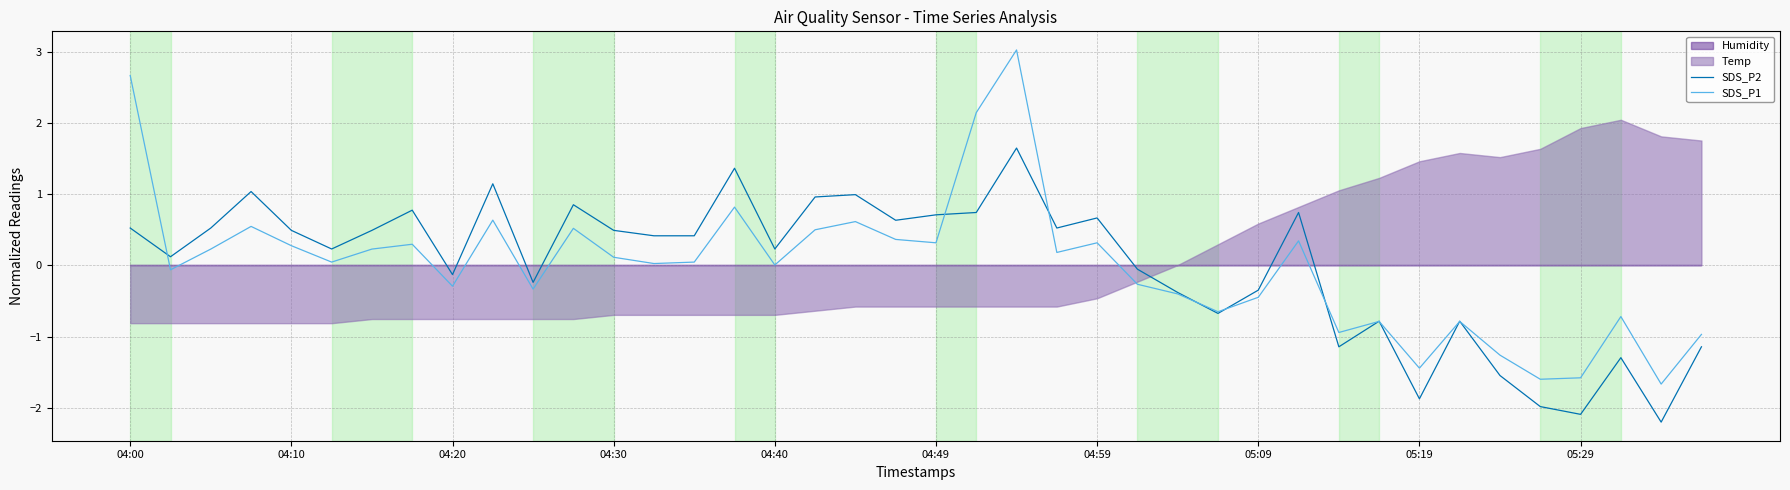

How many data points in SDS_P2 are above 0?

24